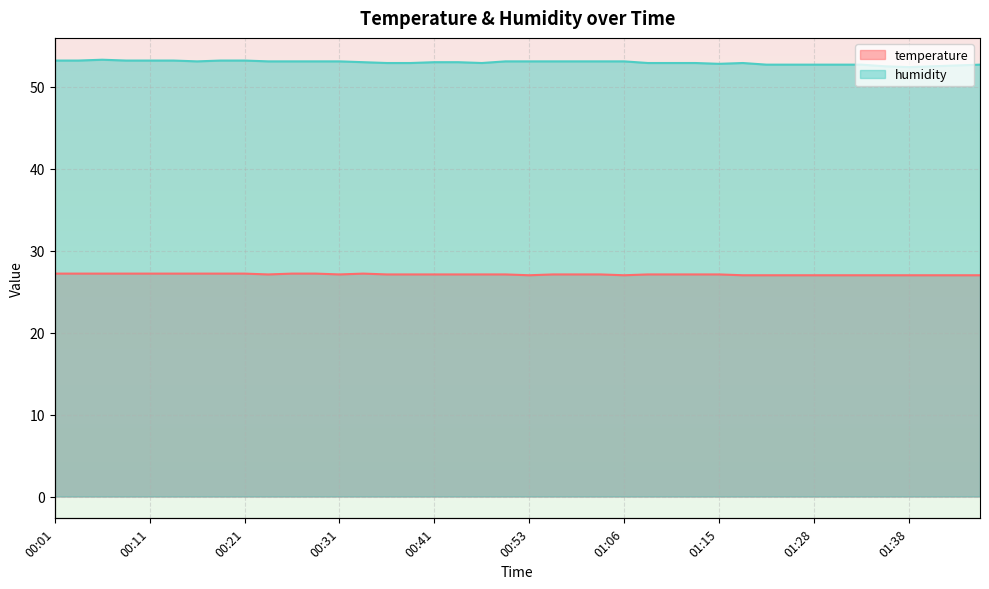

Rank the series by their average value, from highest to lowest.

humidity, temperature